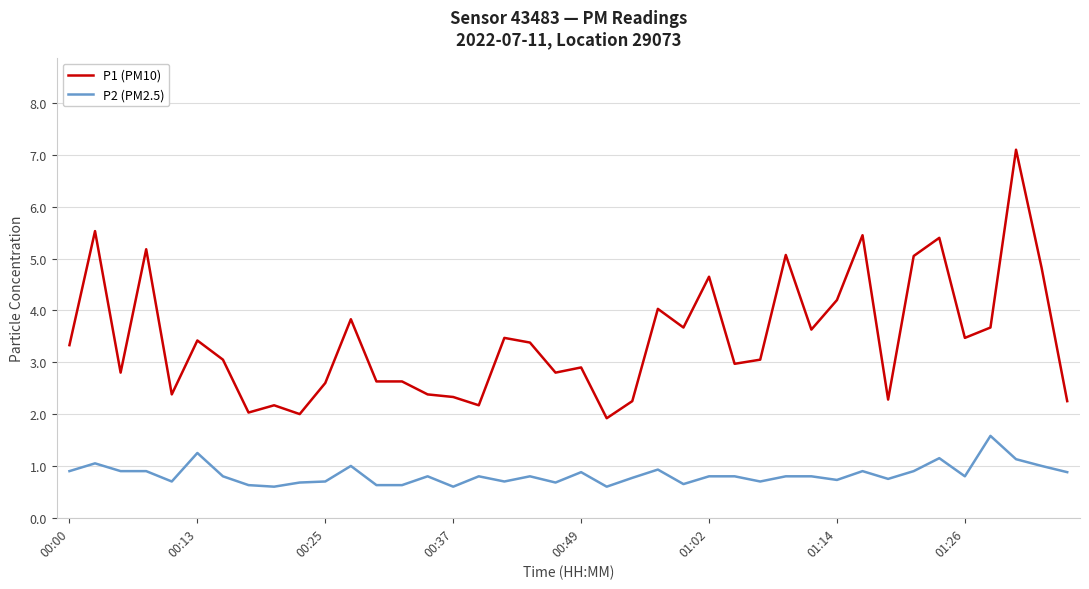

Which series has the widest spread of values?

P1 (PM10)